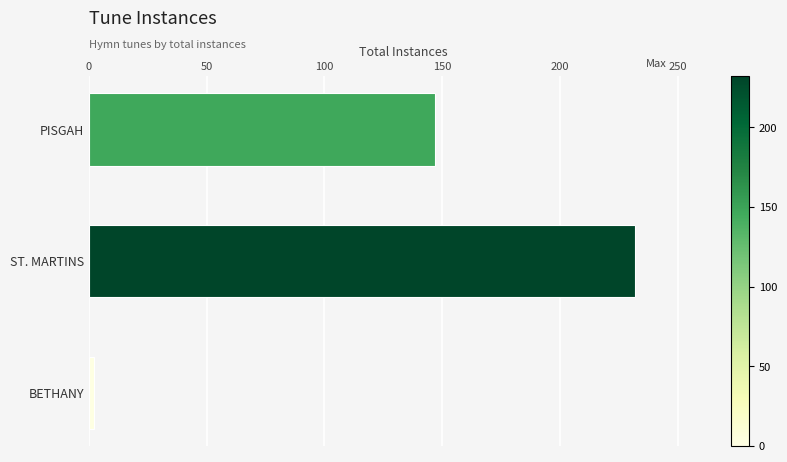

How many bars are there in total?

3